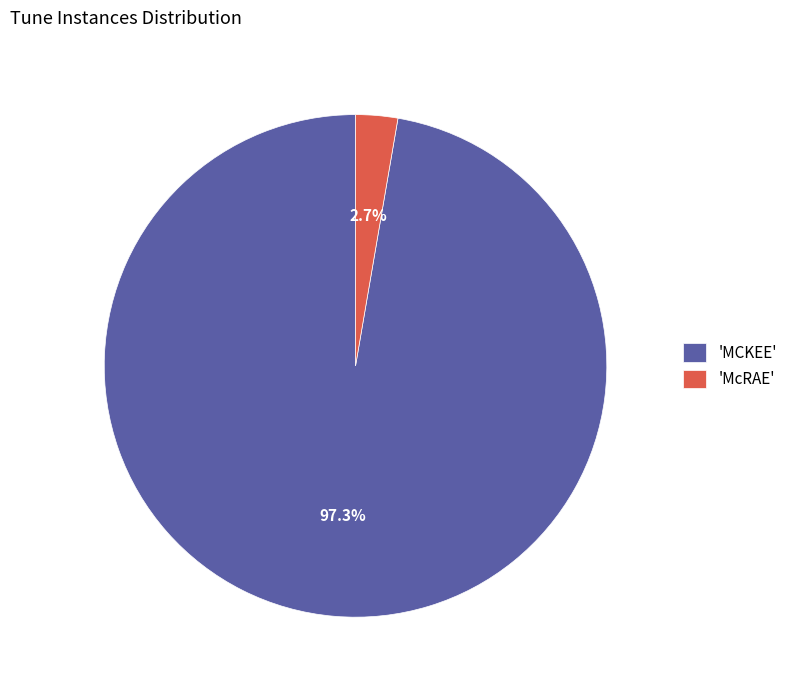

Is there any slice that represents more than half of the pie?

Yes